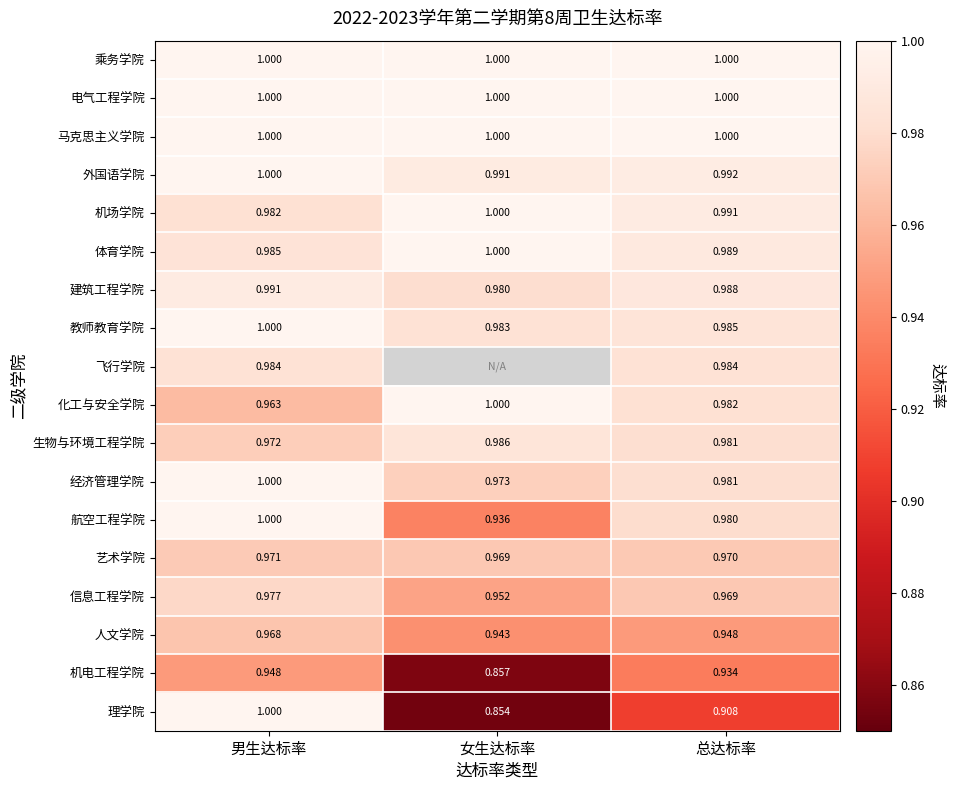

Is it true that 化工与安全学院 equals 1.0 at 男生达标率?

True